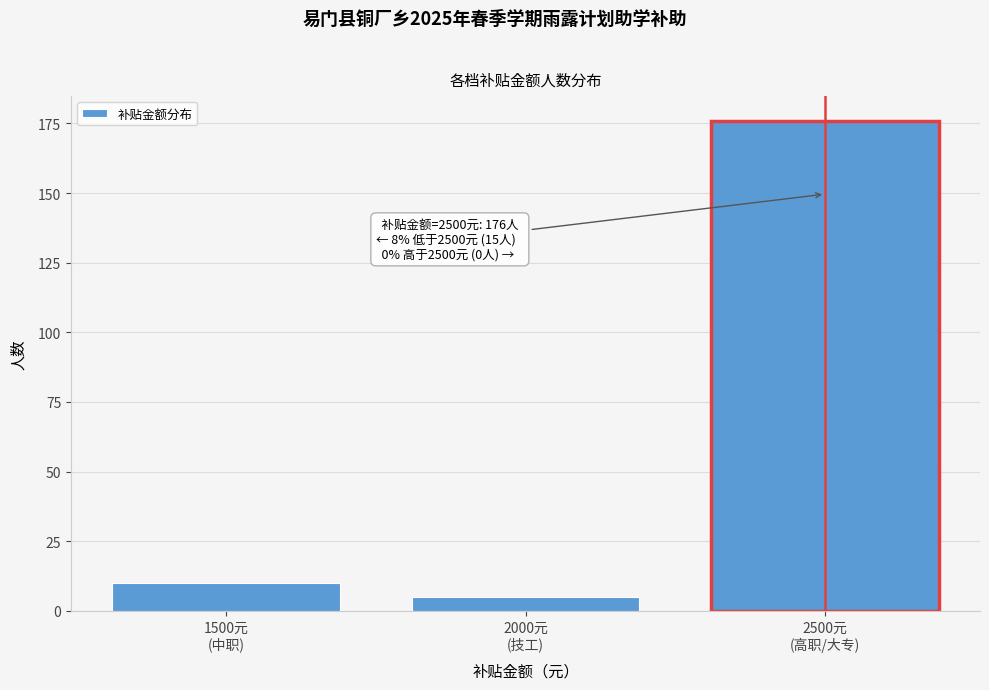

Reading left to right, list all the values displayed in this chart.

10	5	176